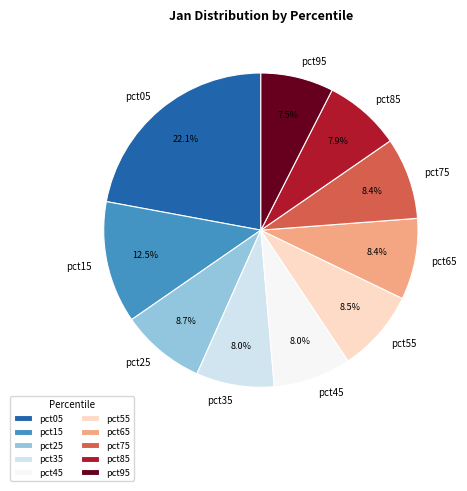

To the nearest percent, what is the difference between the largest and smallest slice percentages?

15%